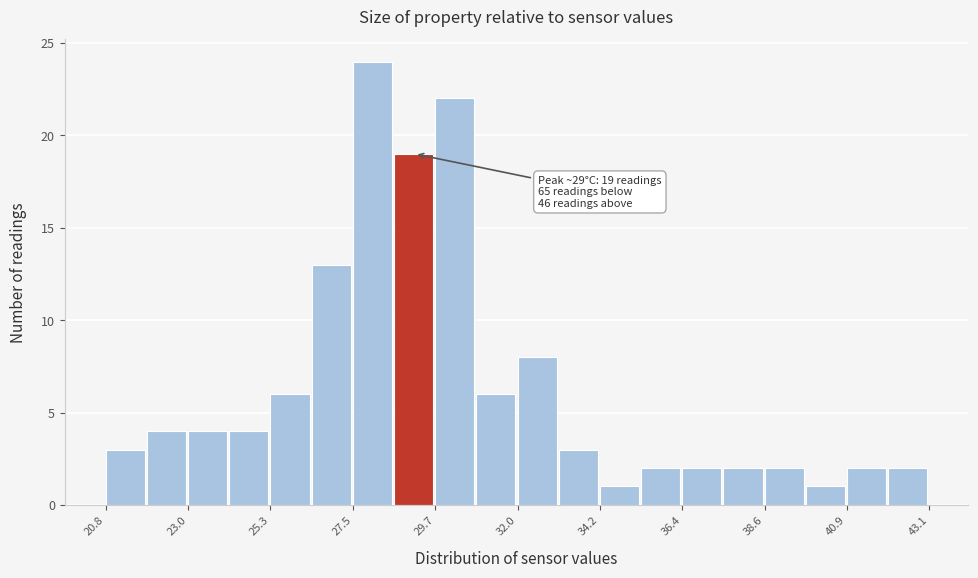

Read against the x-axis, roughly where is the centre of the tallest bar?

28.0